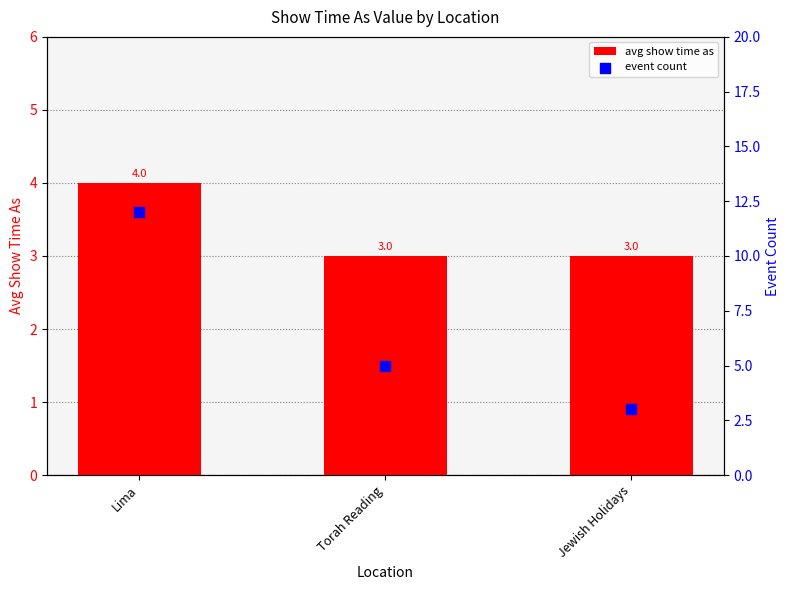

Is the value of event count at Torah Reading greater than the value of avg show time as at Jewish Holidays?

Yes